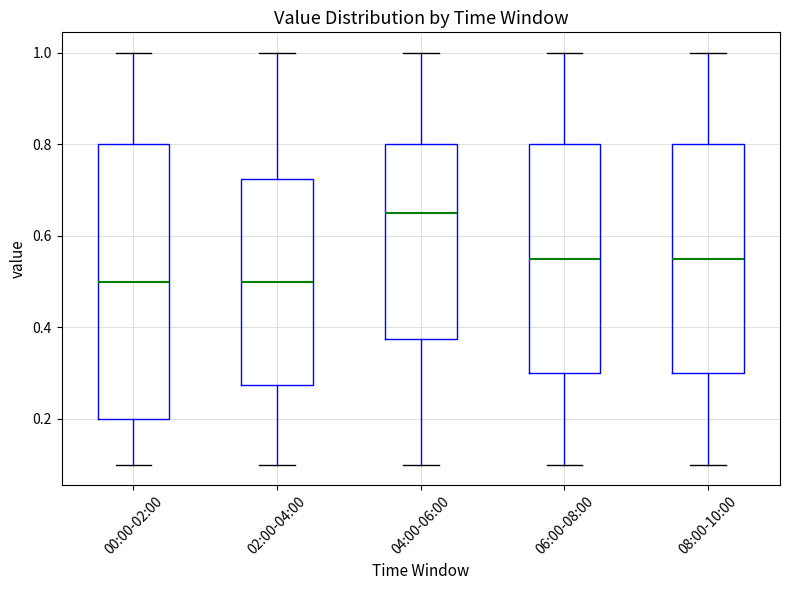

Comparing the boxes themselves (not the whiskers), which one is the tallest?

00:00-02:00